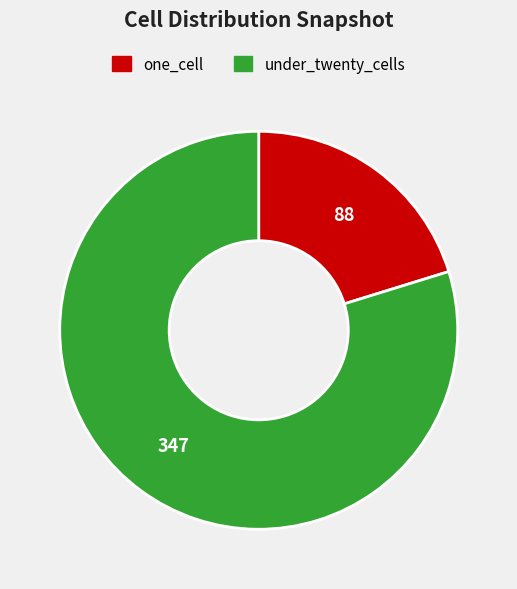

Approximately how many times larger is the value at one_cell compared to under_twenty_cells?

0.3